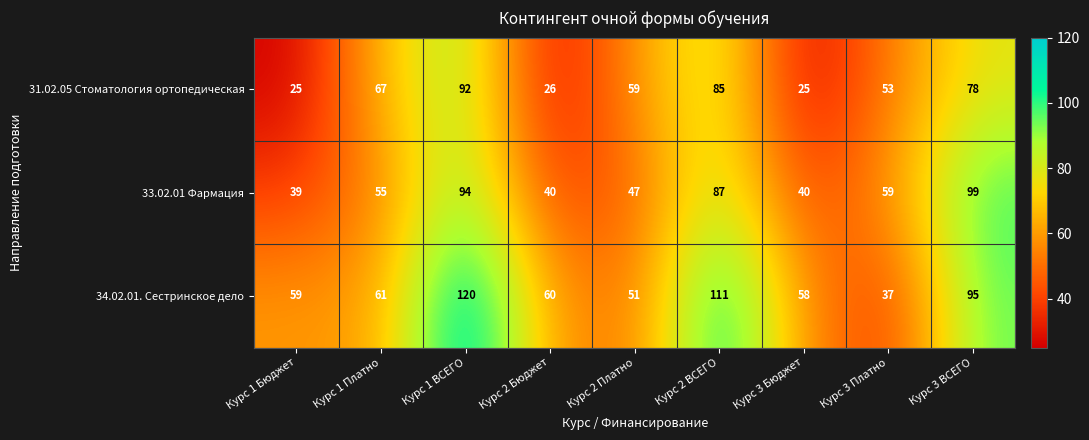

Reading left to right, list all the values displayed in this chart.

31.02.05 Стоматология ортопедическая: 25	67	92	26	59	85	25	53	78
33.02.01 Фармация: 39	55	94	40	47	87	40	59	99
34.02.01. Сестринское дело: 59	61	120	60	51	111	58	37	95